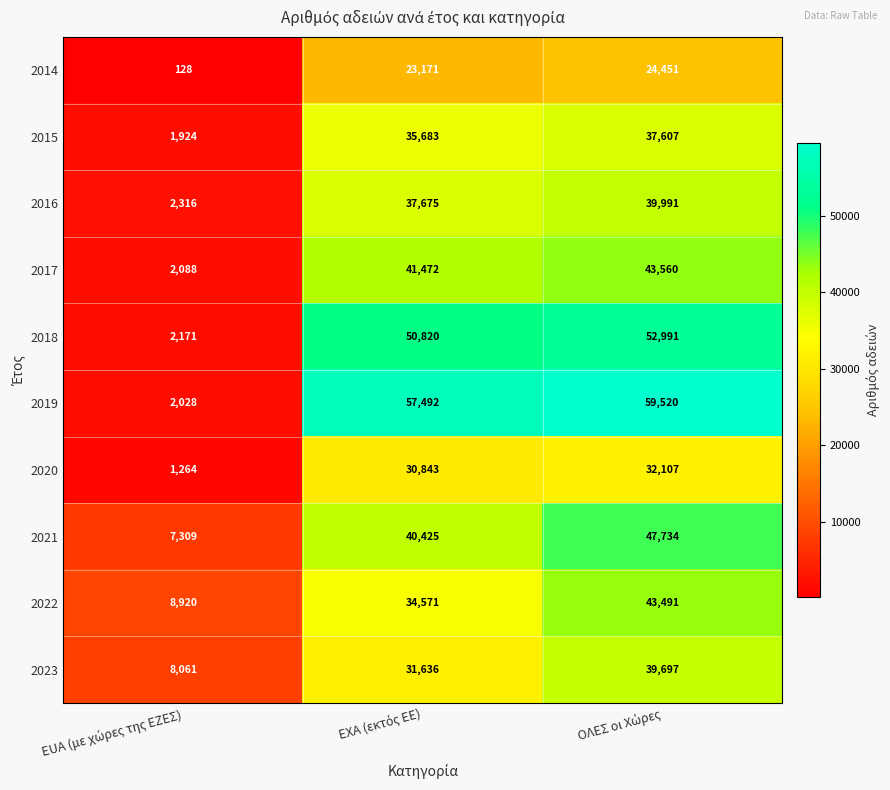

What is the minimum value for 2018?

2171